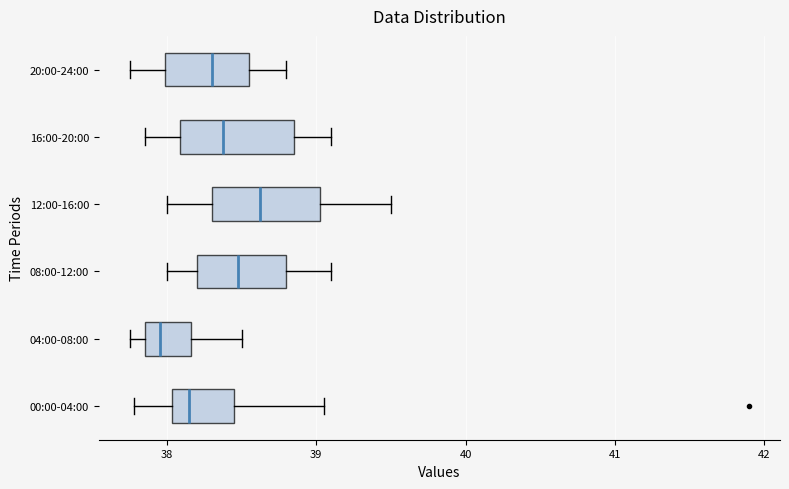

Where does the right whisker of the box for 04:00-08:00 end on the x-axis? The values are not printed on the chart, so give them approximately, as read against the axis.

38.5